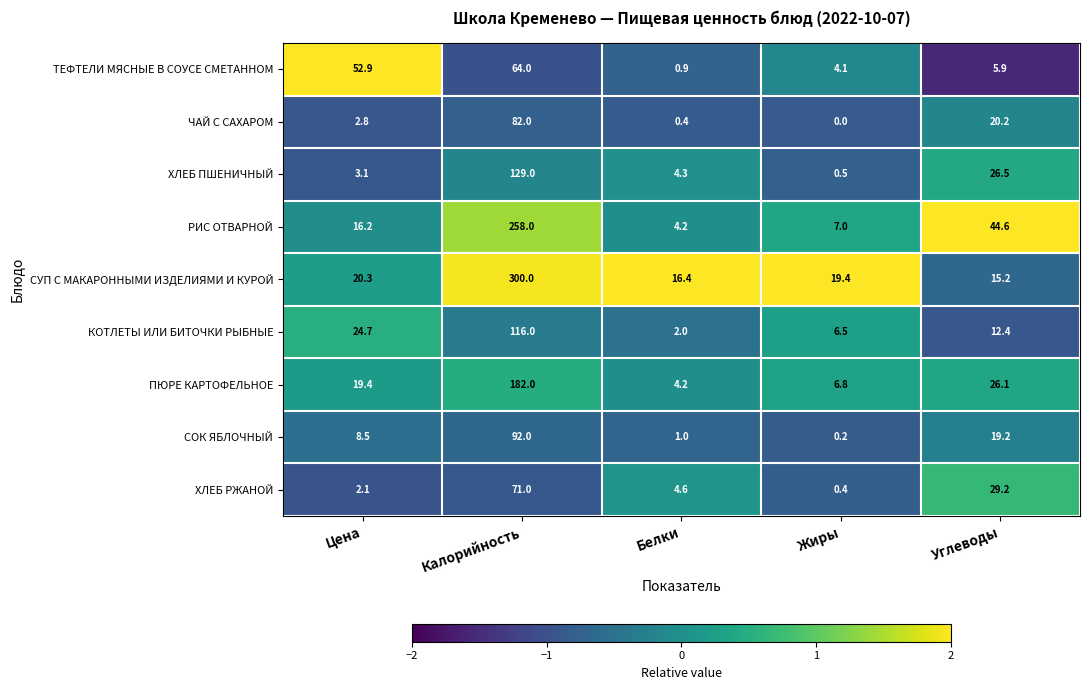

Which series has the largest total across all categories?

СУП С МАКАРОННЫМИ ИЗДЕЛИЯМИ И КУРОЙ